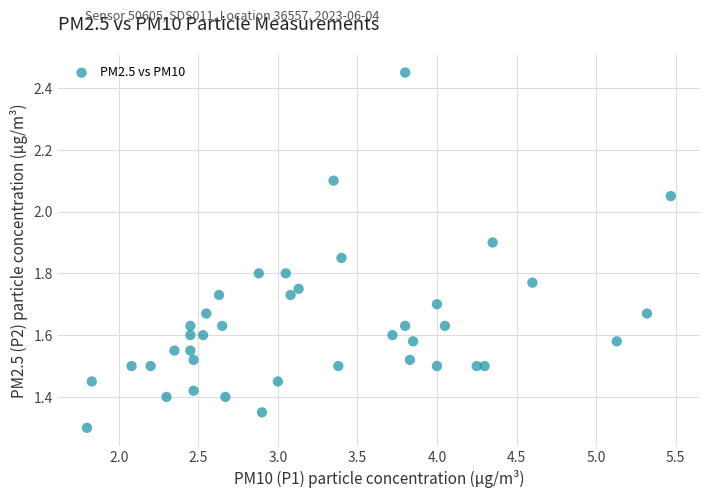

What is the range of X values (max minus min)?

3.7